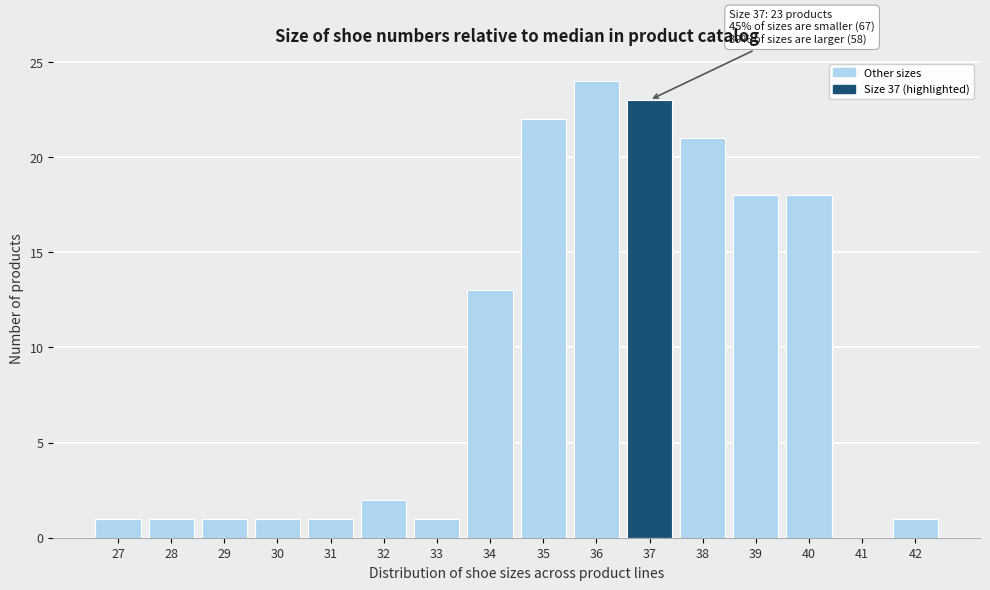

Reading left to right, extract all data points from this chart.

27=1	28=1	29=1	30=1	31=1	32=2	33=1	34=13	35=22	36=24	37=23	38=21	39=18	40=18	41=0	42=1